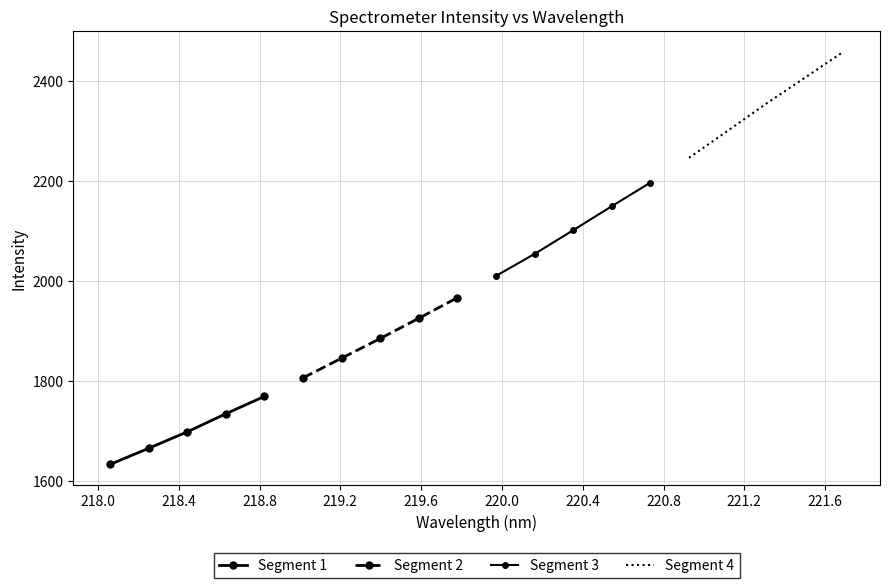

True or false: Segment 3 has more than 2 interior local peaks.

False